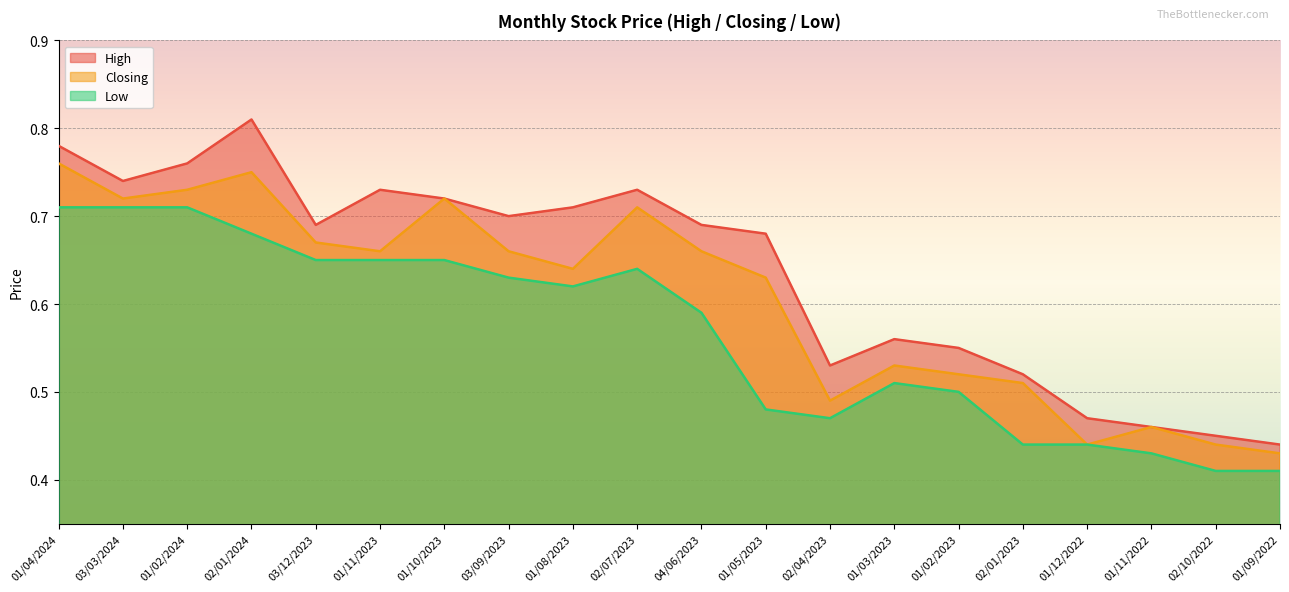

Which series has the largest total across all categories?

High